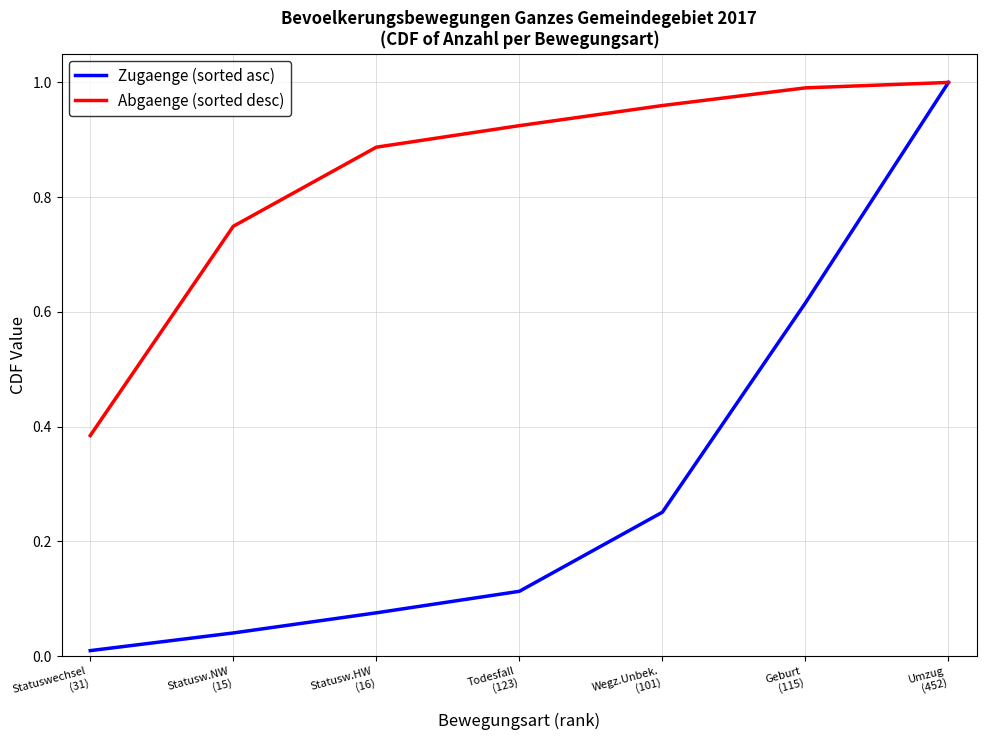

What is the sum of all Zugaenge (sorted asc) values?

2.1